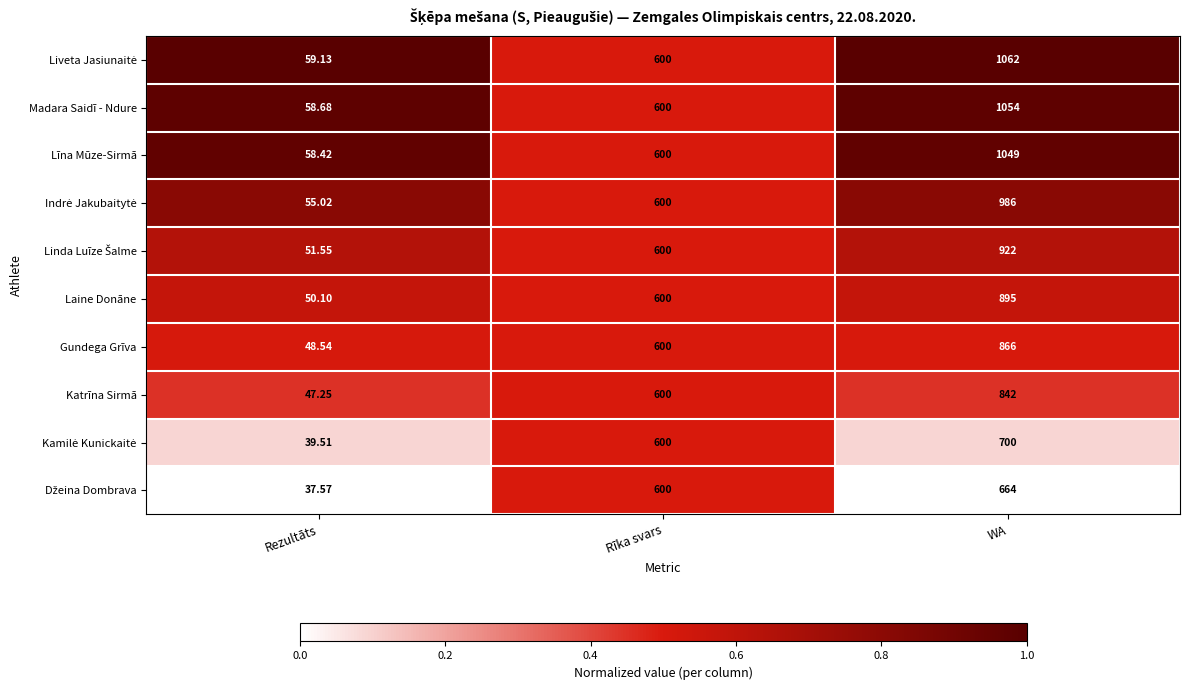

At which label does Madara Saidī - Ndure reach its minimum?

Rezultāts